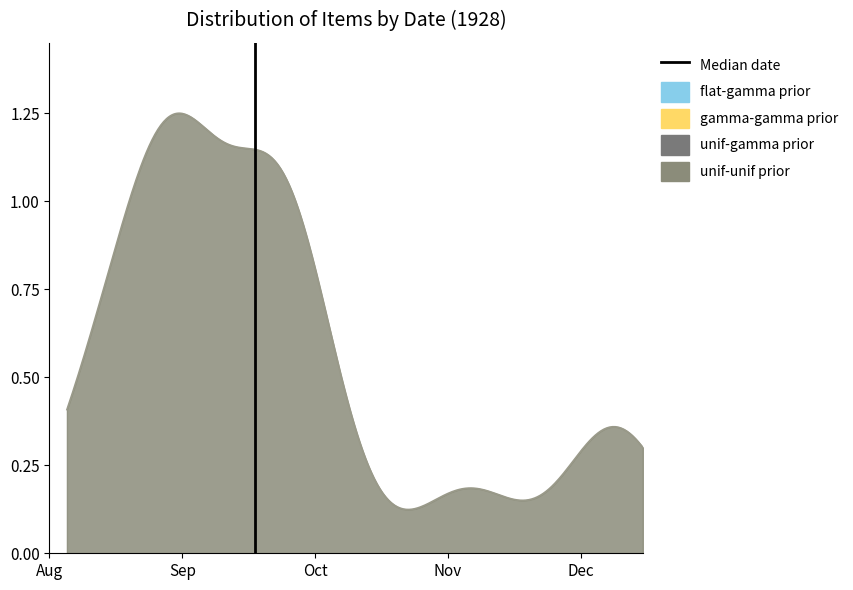

What is the value of the 2nd point from the left?

1